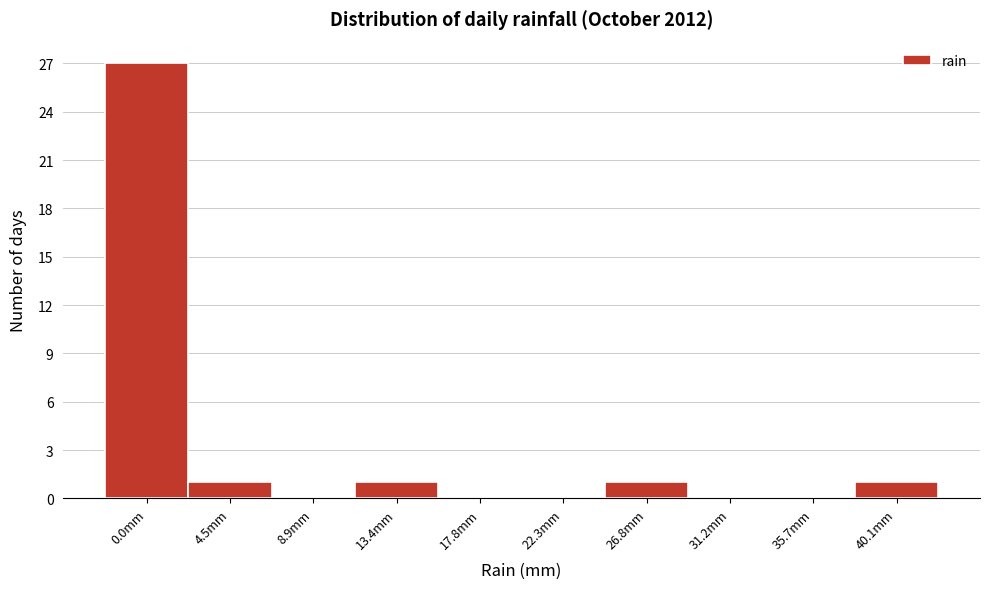

Reading right to left, extract all data points from this chart.

40.1mm=1	35.7mm=0	31.2mm=0	26.8mm=1	22.3mm=0	17.8mm=0	13.4mm=1	8.9mm=0	4.5mm=1	0.0mm=27